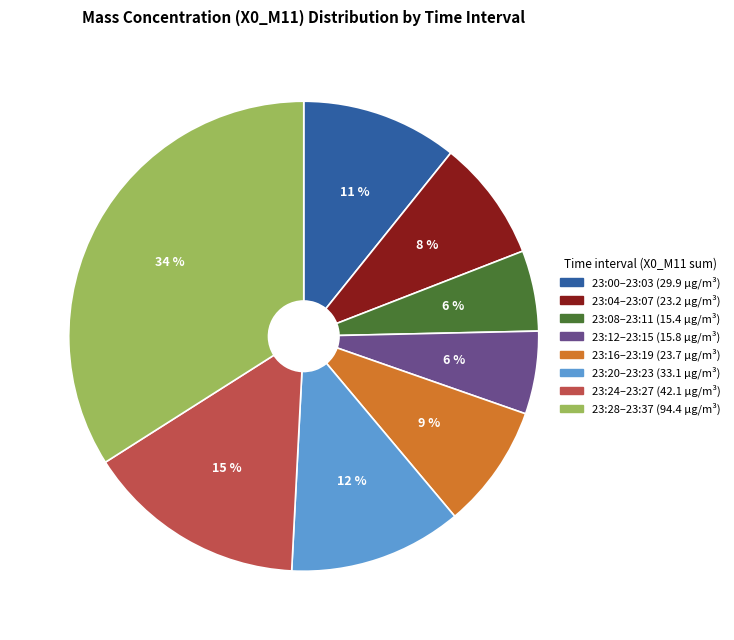

Is there any slice that represents more than half of the pie?

No